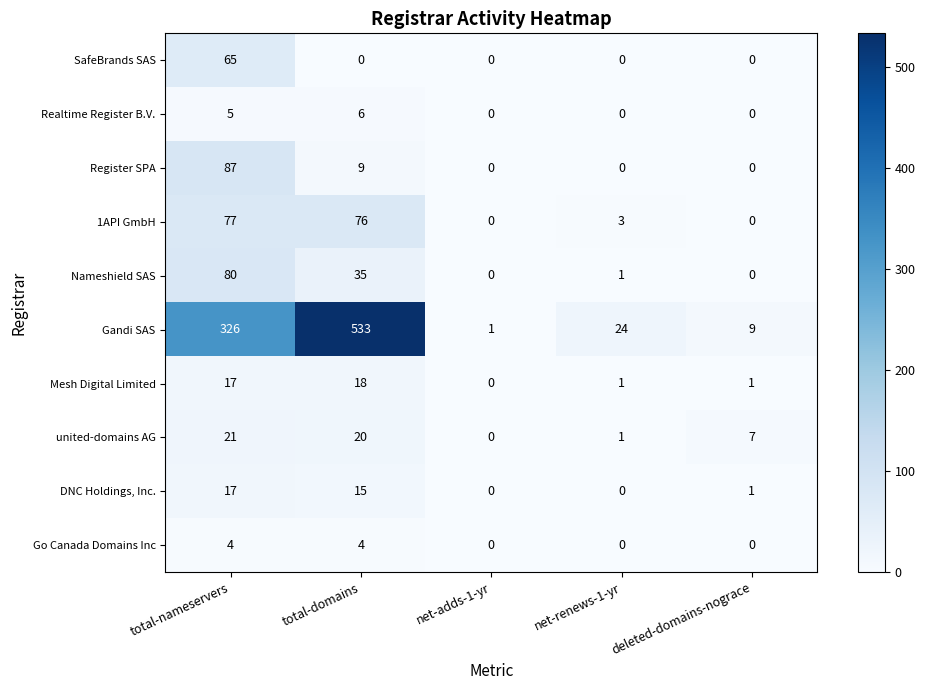

At which category is the sum across all series the highest?

total-domains